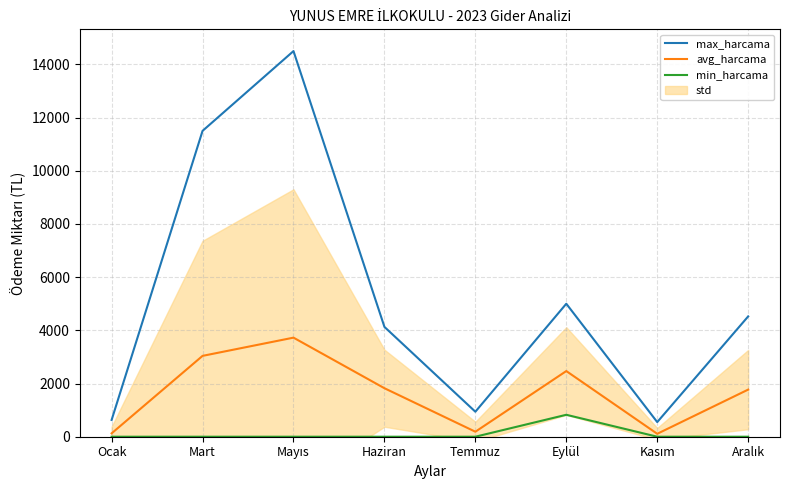

Where is the first local maximum for min_harcama?

Eylül